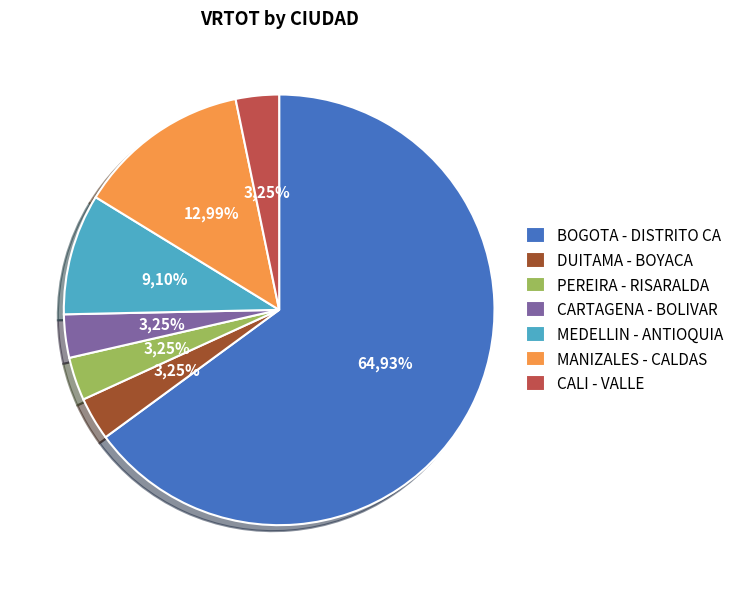

Is there a majority slice in this chart?

Yes